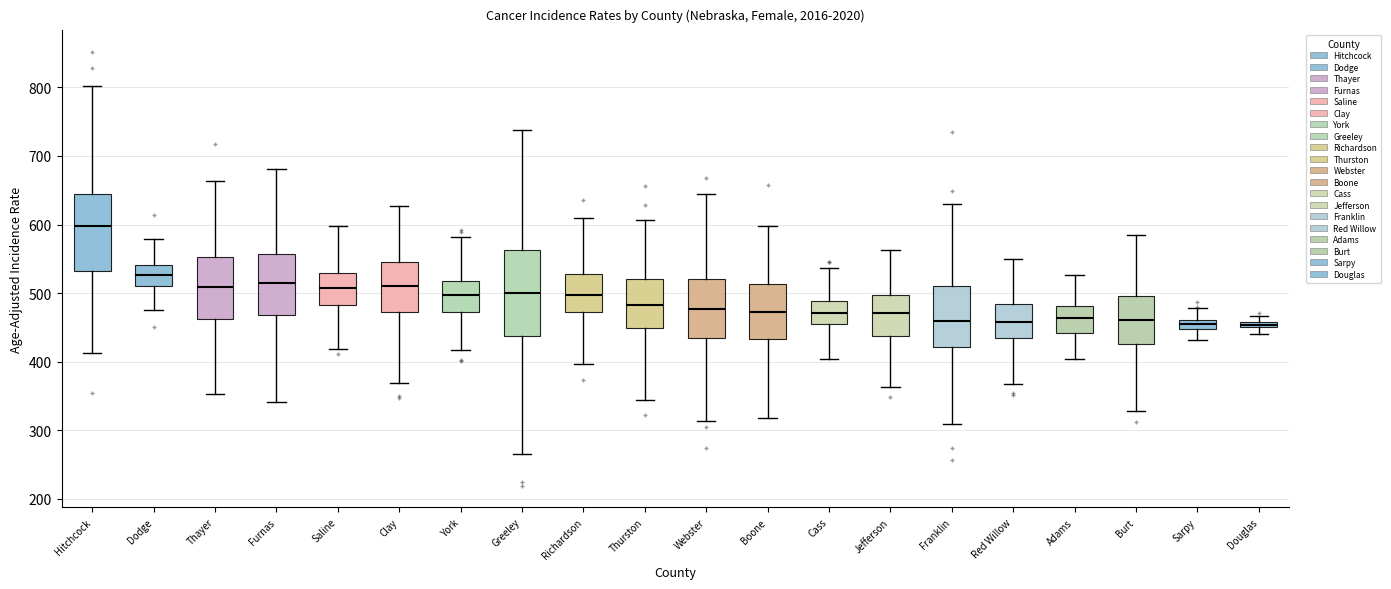

Comparing the boxes themselves (not the whiskers), which one is the tallest?

Greeley